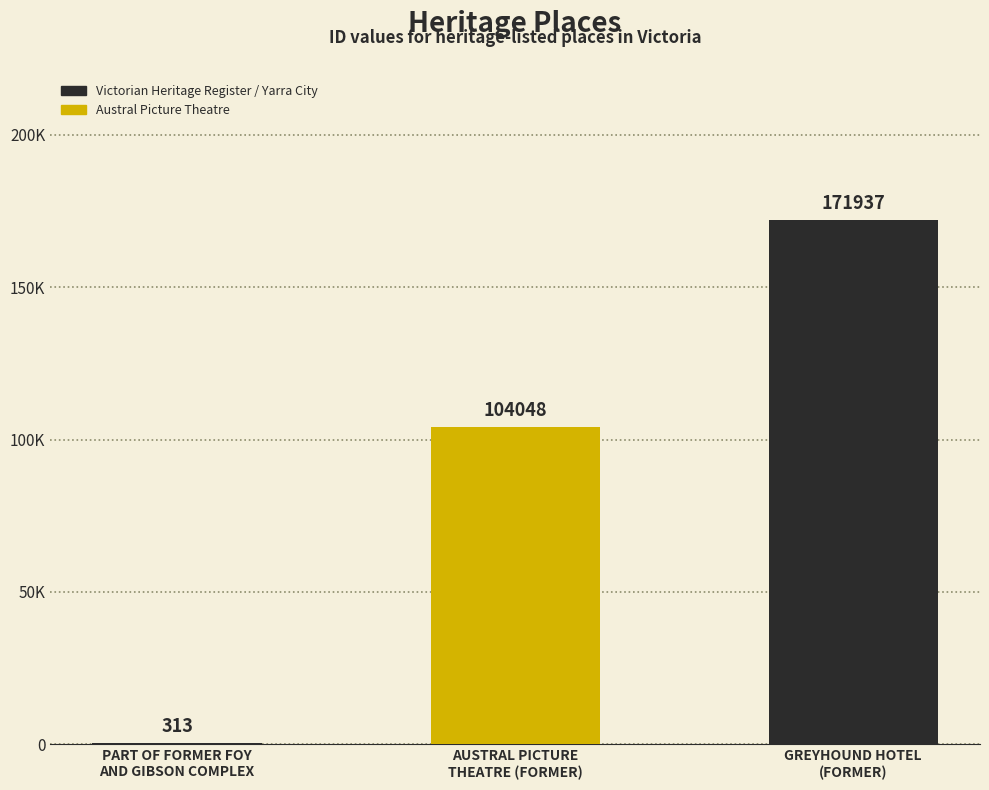

Rank the categories by value from highest to lowest.

GREYHOUND HOTEL
(FORMER), AUSTRAL PICTURE
THEATRE (FORMER), PART OF FORMER FOY
AND GIBSON COMPLEX